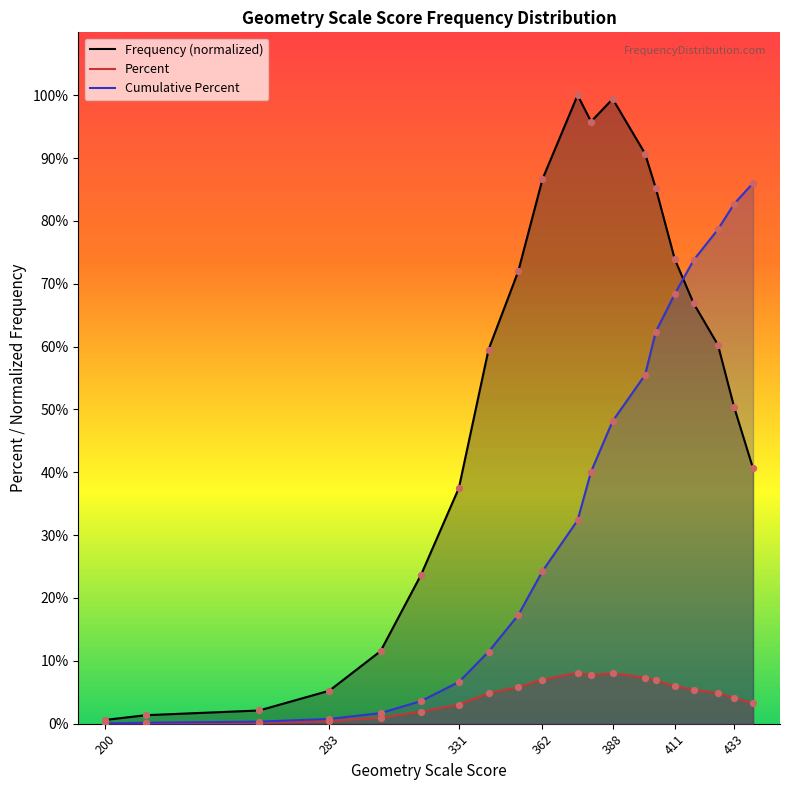

Which series has the largest total across all categories?

Frequency